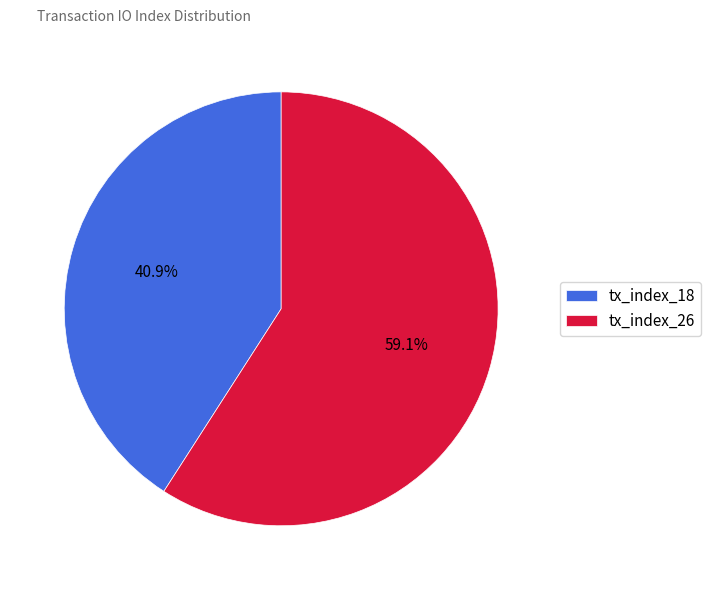

What is the smallest slice in the pie chart?

tx_index_18